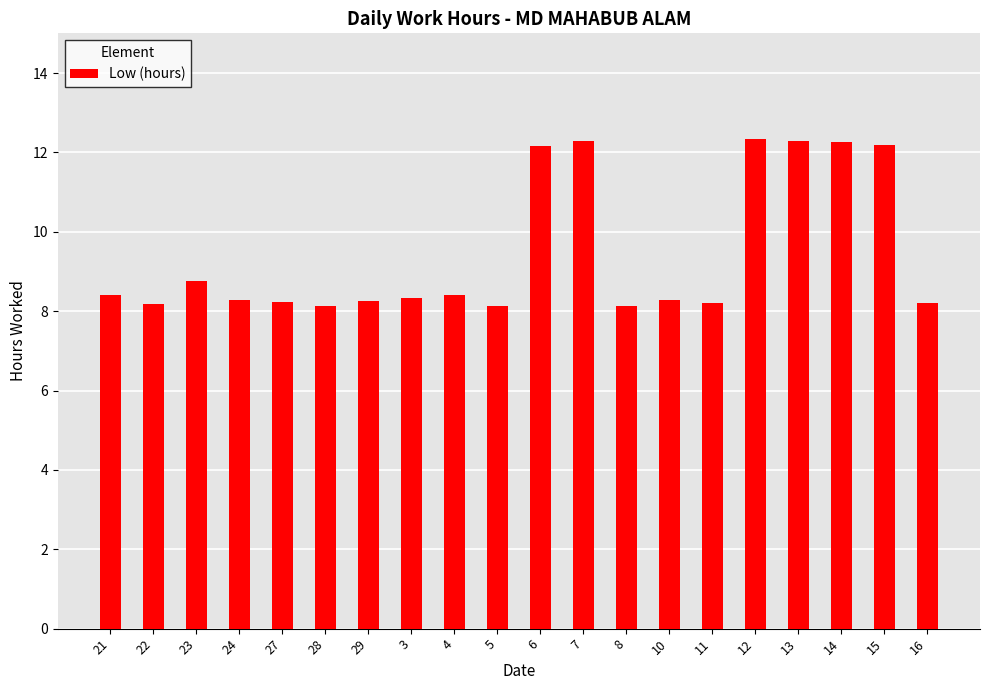

What is the change in value from 23 to 6?

+3.4